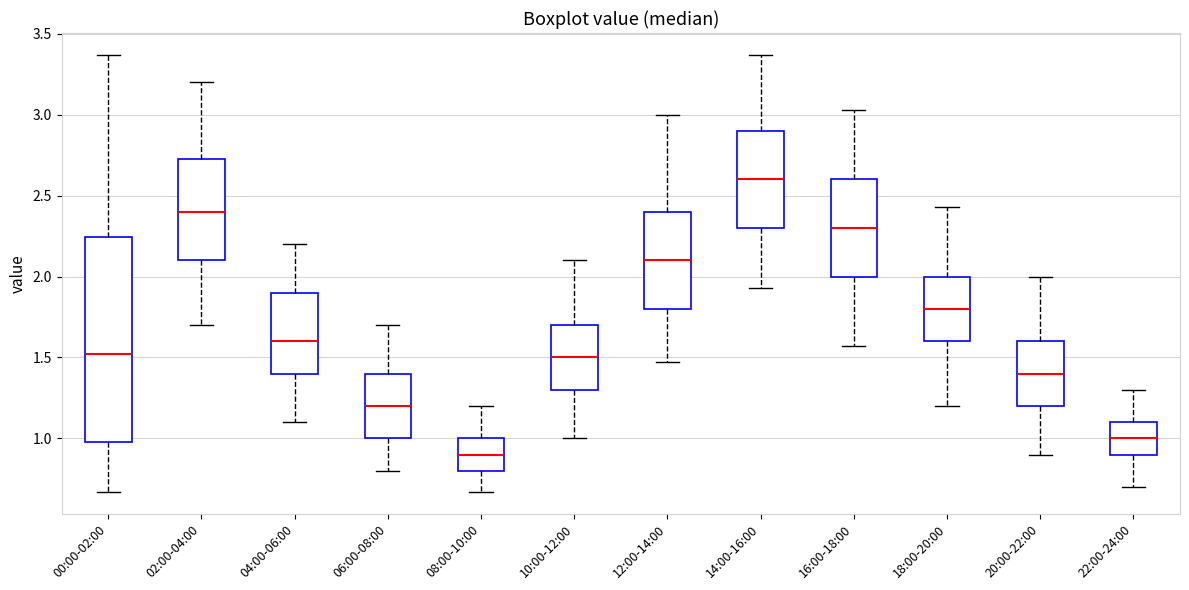

Reading left to right, transcribe this box plot: for each box, give where its median line is, the range the box spans, and where its two whiskers end, as read against the y-axis. The values are not printed on the chart, so give them approximately, as read against the axis.

00:00-02:00: median 1.50, box 1.00 to 2.25, whiskers 0.65 to 3.35
02:00-04:00: median 2.40, box 2.10 to 2.75, whiskers 1.70 to 3.20
04:00-06:00: median 1.60, box 1.40 to 1.90, whiskers 1.10 to 2.20
06:00-08:00: median 1.20, box 1.00 to 1.40, whiskers 0.80 to 1.70
08:00-10:00: median 0.90, box 0.80 to 1.00, whiskers 0.65 to 1.20
10:00-12:00: median 1.50, box 1.30 to 1.70, whiskers 1.00 to 2.10
12:00-14:00: median 2.10, box 1.80 to 2.40, whiskers 1.45 to 3.00
14:00-16:00: median 2.60, box 2.30 to 2.90, whiskers 1.95 to 3.35
16:00-18:00: median 2.30, box 2.00 to 2.60, whiskers 1.55 to 3.05
18:00-20:00: median 1.80, box 1.60 to 2.00, whiskers 1.20 to 2.45
20:00-22:00: median 1.40, box 1.20 to 1.60, whiskers 0.90 to 2.00
22:00-24:00: median 1.00, box 0.90 to 1.10, whiskers 0.70 to 1.30